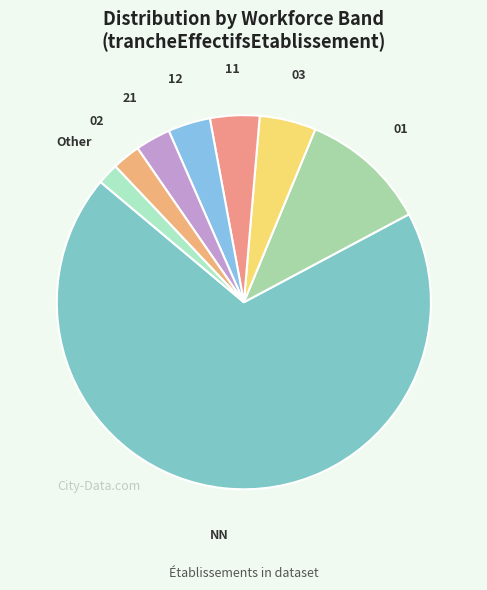

Do Other and NN together represent more than half of the pie?

Yes